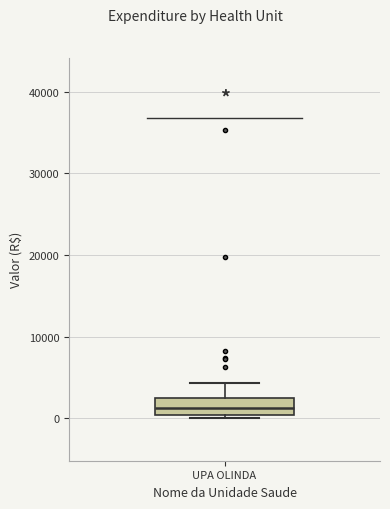

Where is the lower edge of the box for UPA OLINDA on the y-axis? The values are not printed on the chart, so give them approximately, as read against the axis.

0